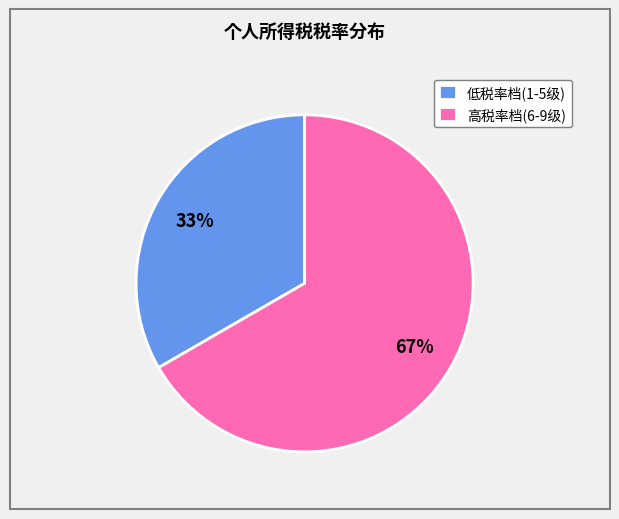

What is the largest slice in the pie chart?

高税率档(6-9级)